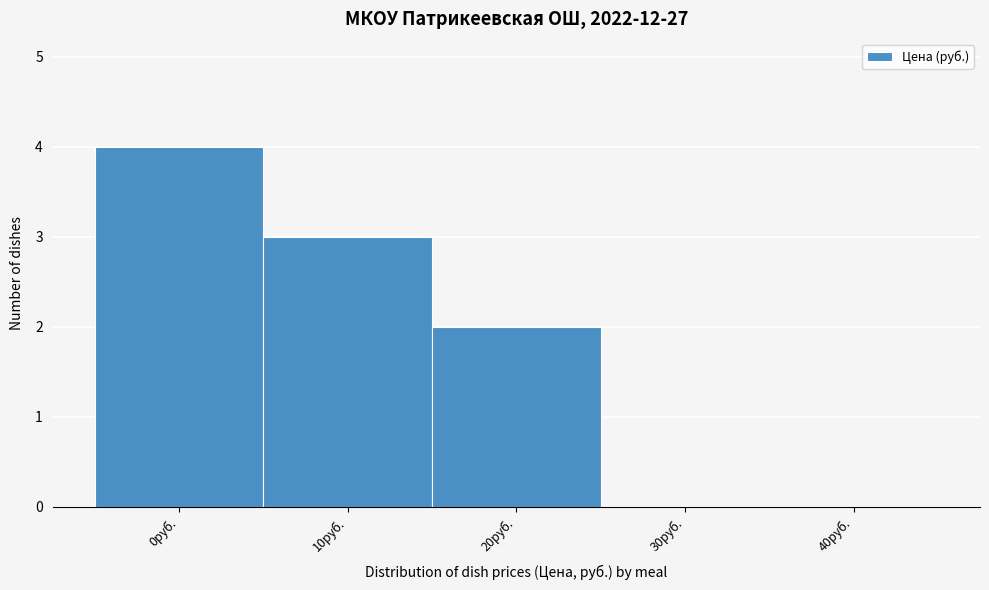

Reading right to left, transcribe all the data shown in this chart.

40руб.=0	30руб.=0	20руб.=2	10руб.=3	0руб.=4